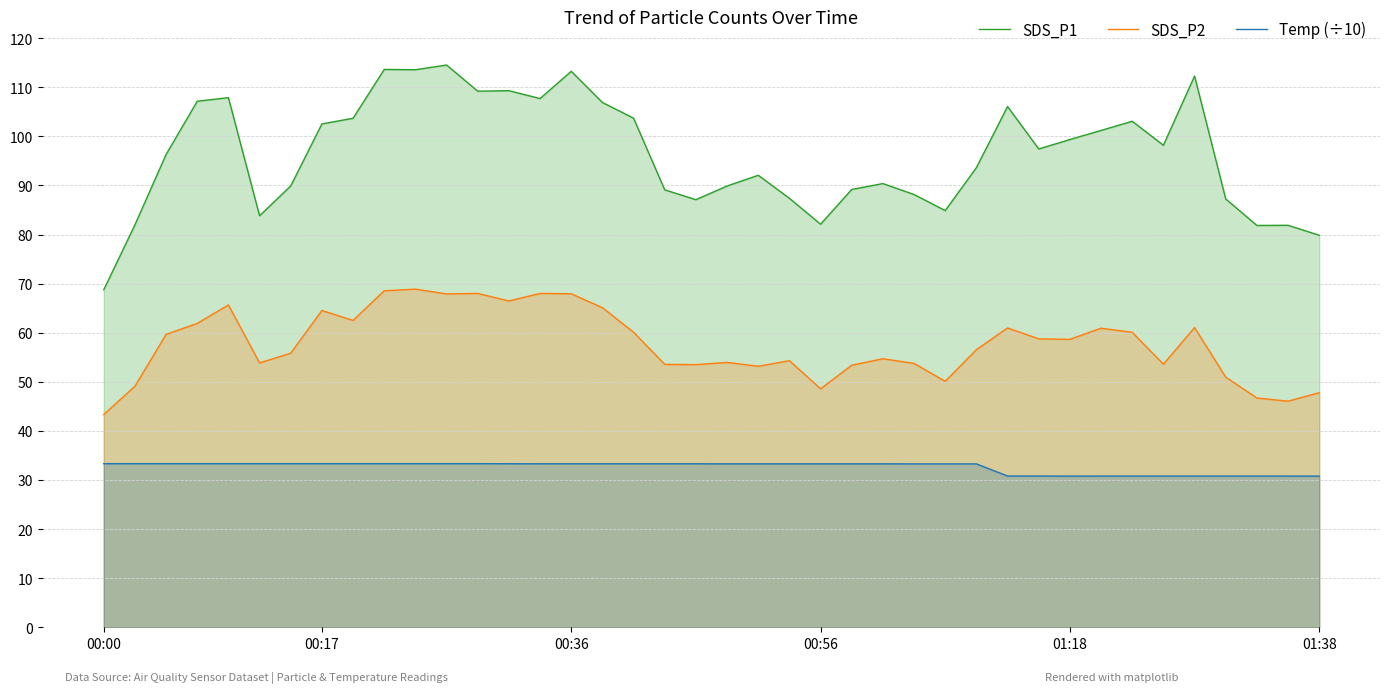

The value of SDS_P2 at 19 is 53.5. True or false?

True